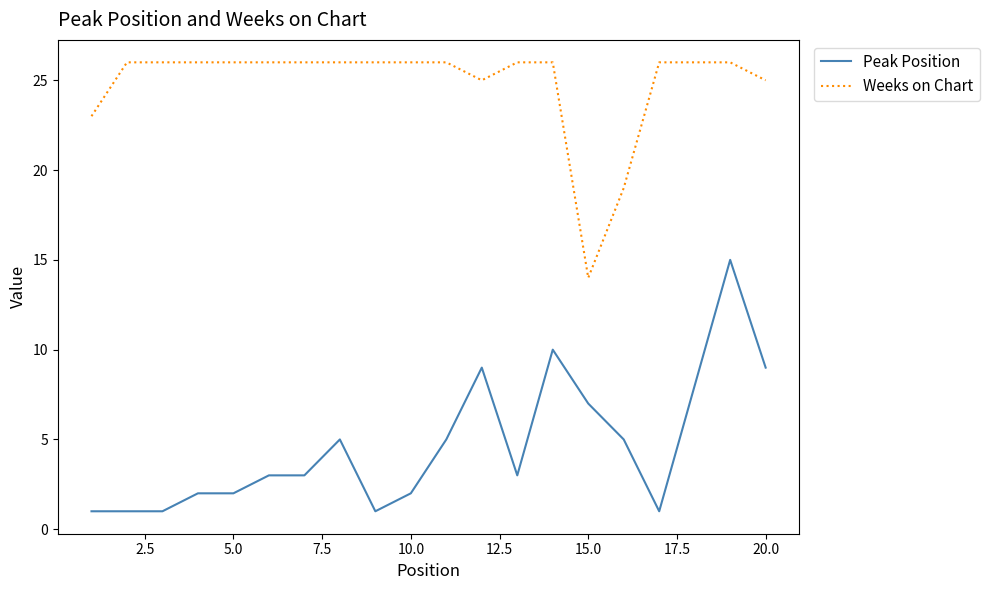

True or false: Weeks on Chart and Peak Position intersect in this chart.

False